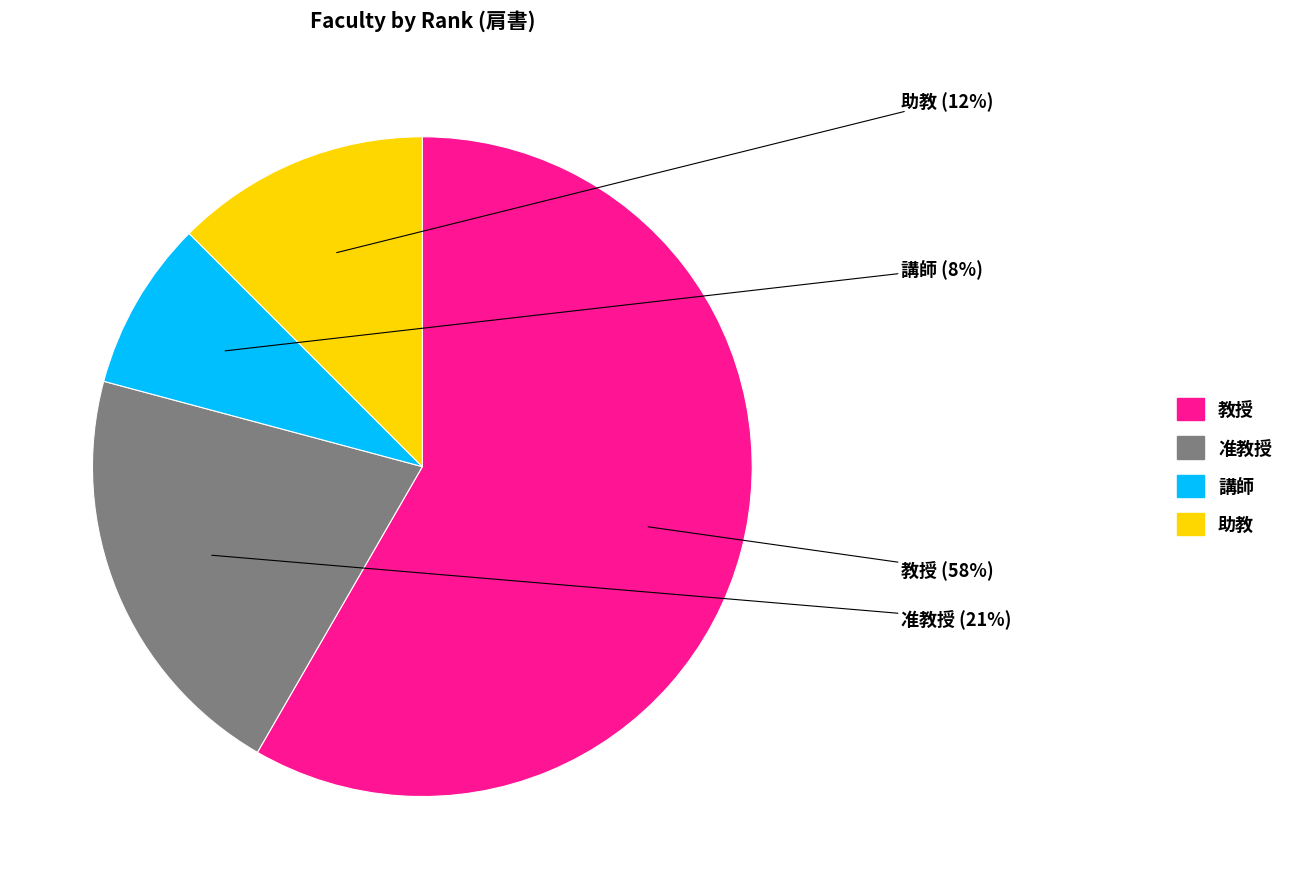

Combined, do 教授 and 講師 account for over 50%?

Yes